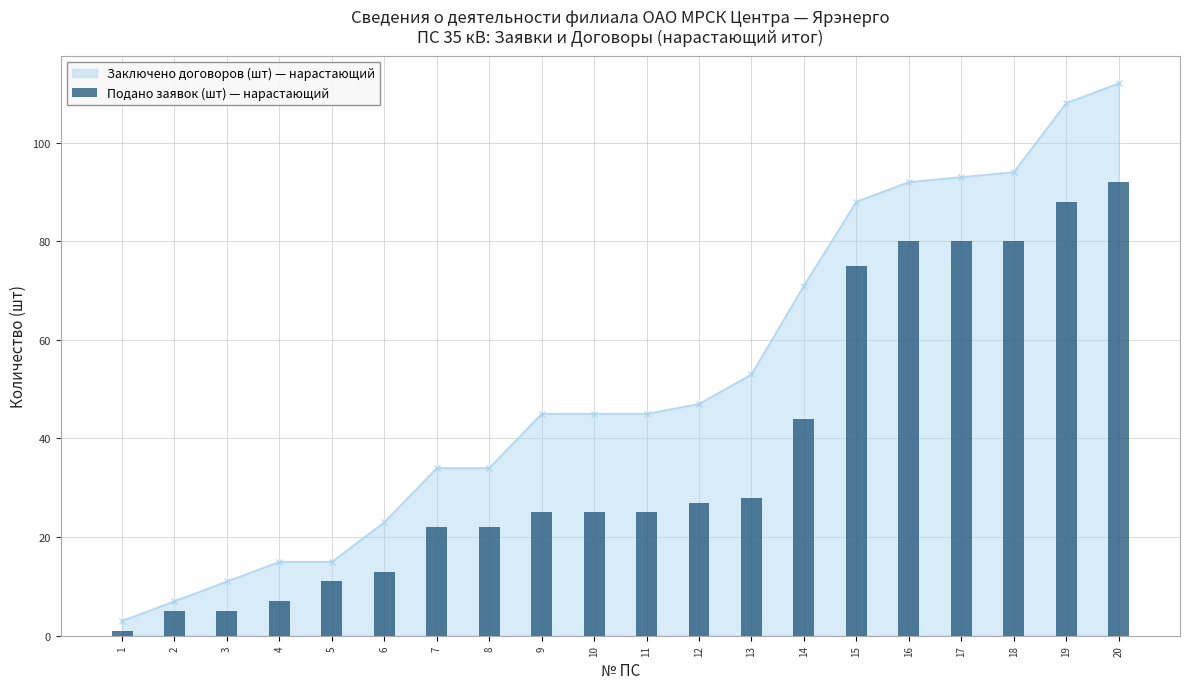

What is the value of the 13th bar from the left?

28